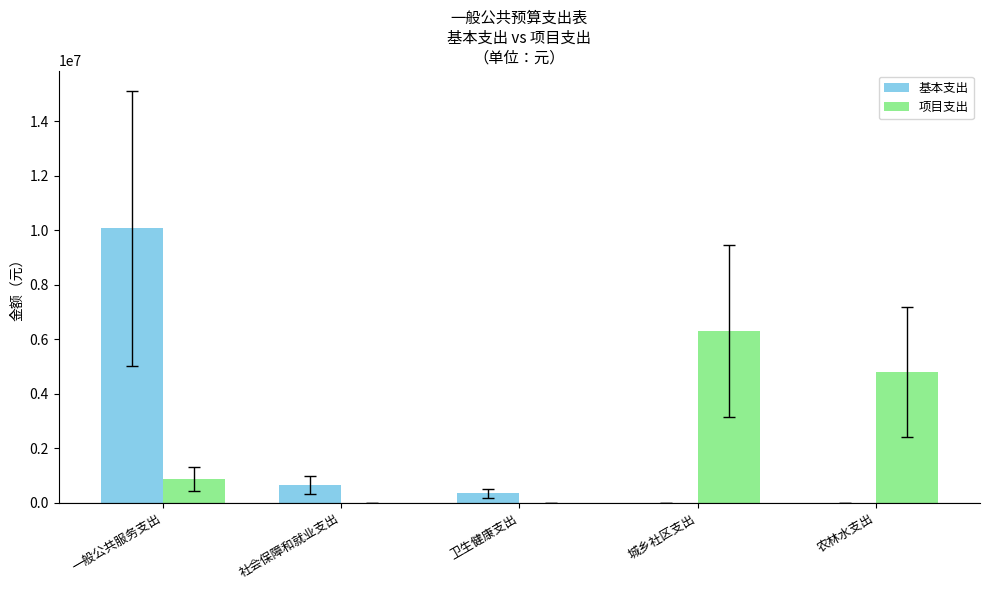

Between 卫生健康支出 and 城乡社区支出, which series saw the biggest shift?

项目支出